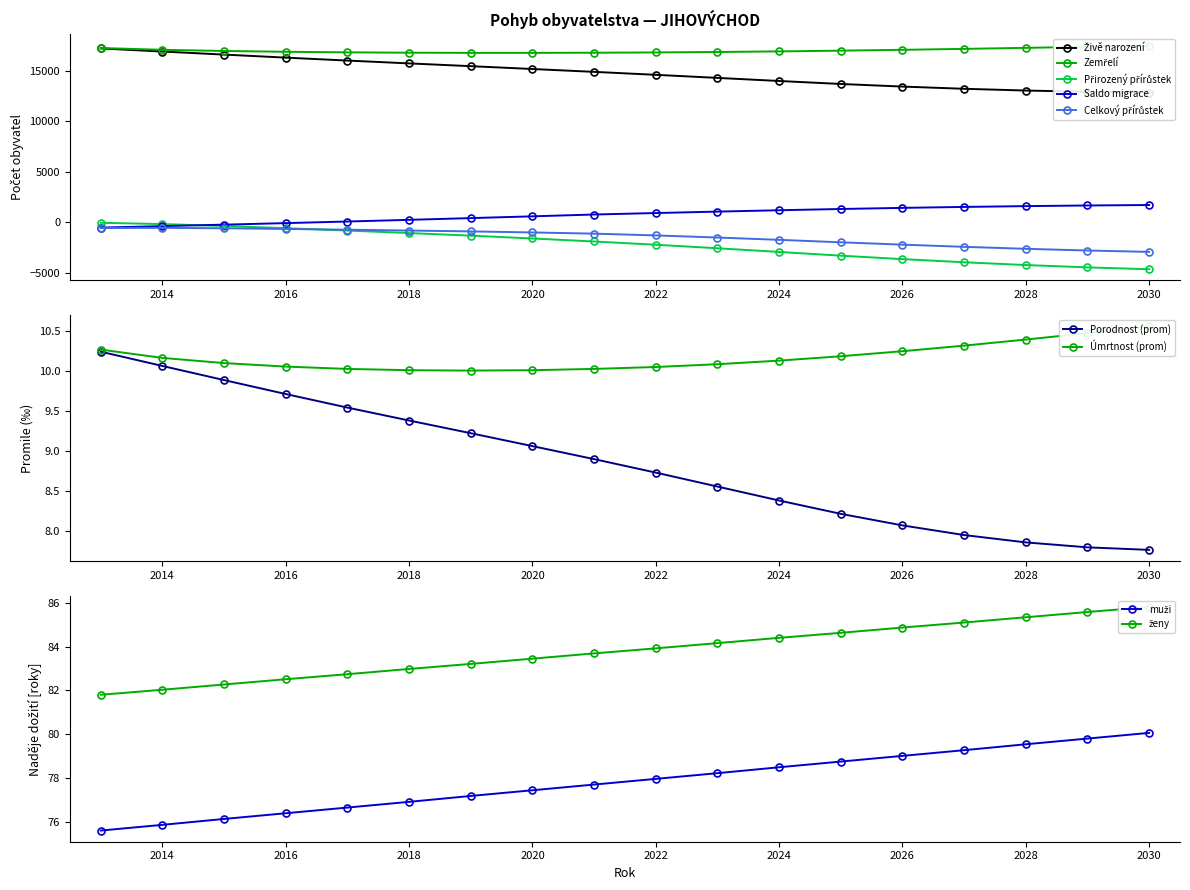

Where is Celkový přírůstek nearest to the value -1733?

2024